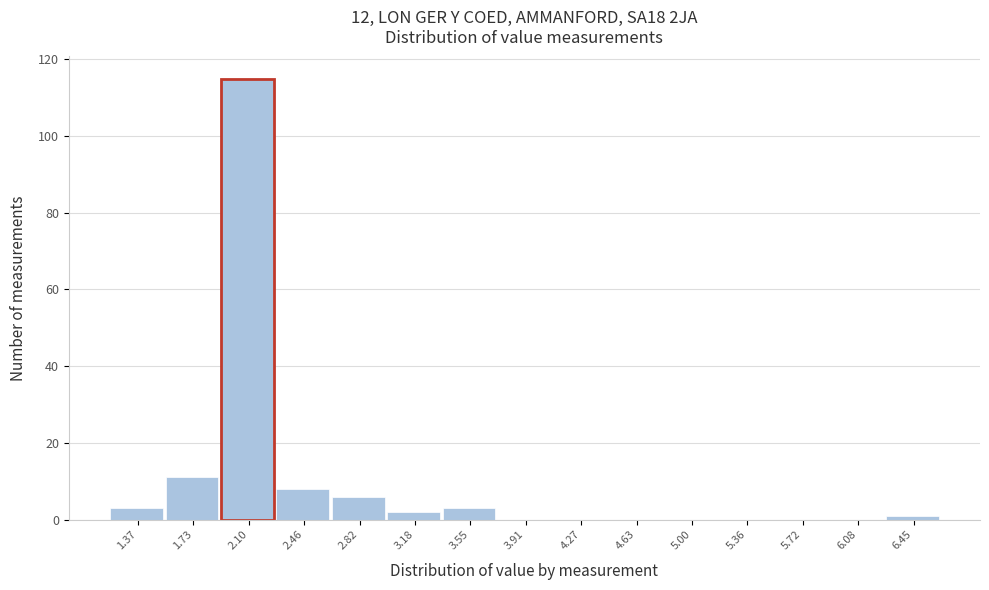

Reading left to right, list all the values displayed in this chart.

1.37=3	1.73=11	2.10=115	2.46=8	2.82=6	3.18=2	3.55=3	3.91=0	4.27=0	4.63=0	5.00=0	5.36=0	5.72=0	6.08=0	6.45=1